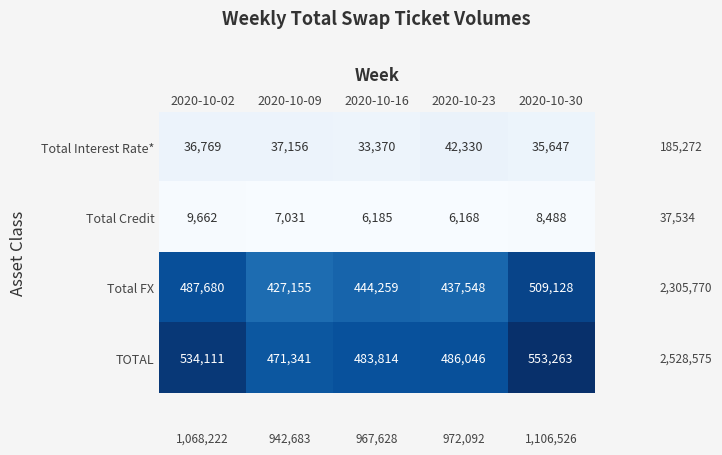

At 2020-10-16, list the series in order from smallest to largest.

Total Credit, Total Interest Rate*, Total FX, TOTAL